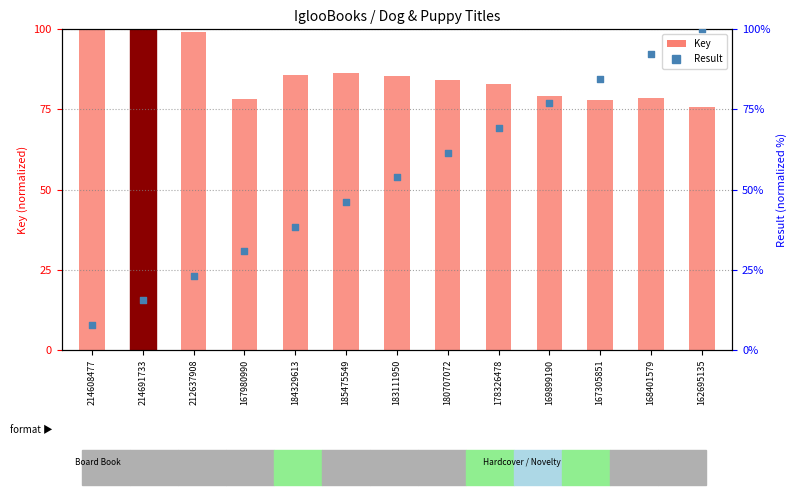

At how many categories does at least one series exceed 16?

13